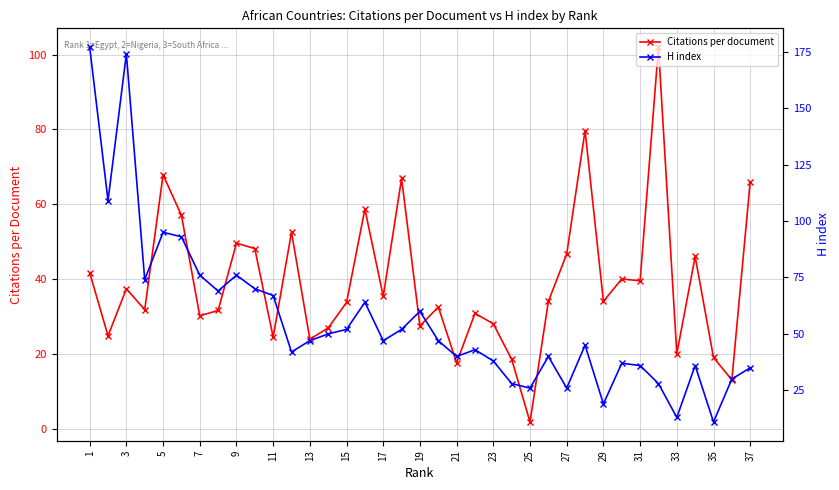

Which series has the largest range (max minus min)?

H index